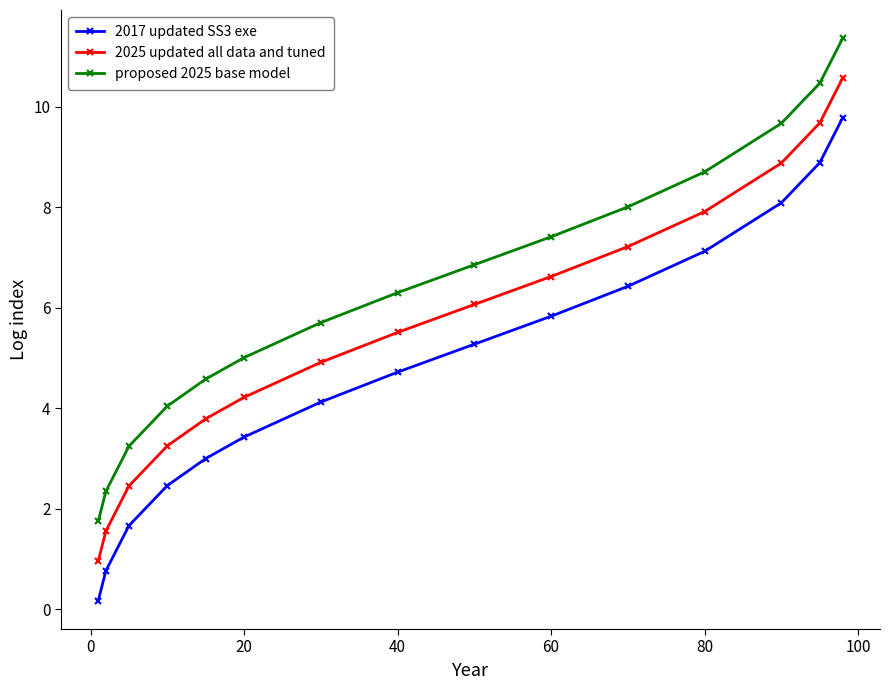

True or false: proposed 2025 base model and 2017 updated SS3 exe intersect in this chart.

False